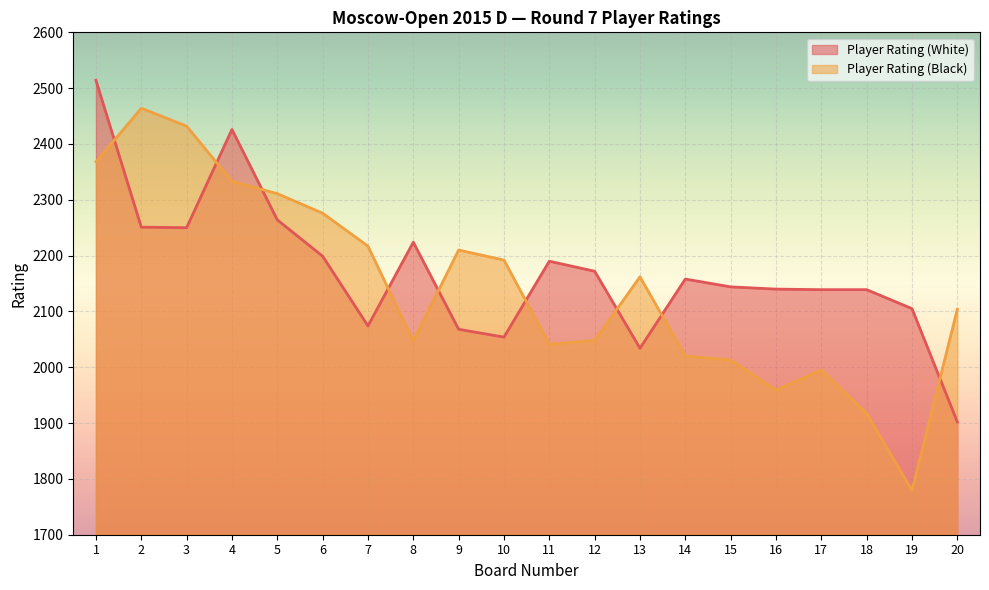

At 19, list the series in order from largest to smallest.

Player Rating (White), Player Rating (Black)